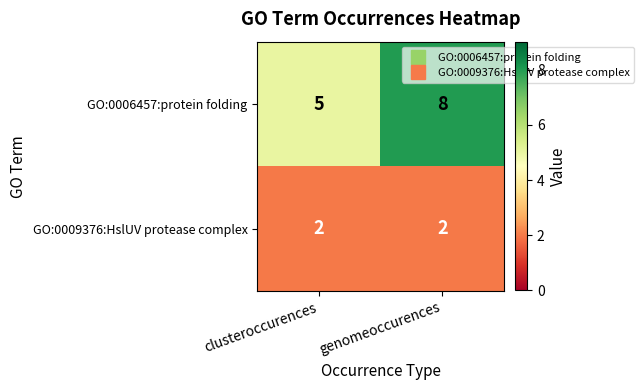

Reading left to right, list all the values displayed in this chart.

GO:0006457:protein folding: clusteroccurences=5	genomeoccurences=8
GO:0009376:HslUV protease complex: clusteroccurences=2	genomeoccurences=2